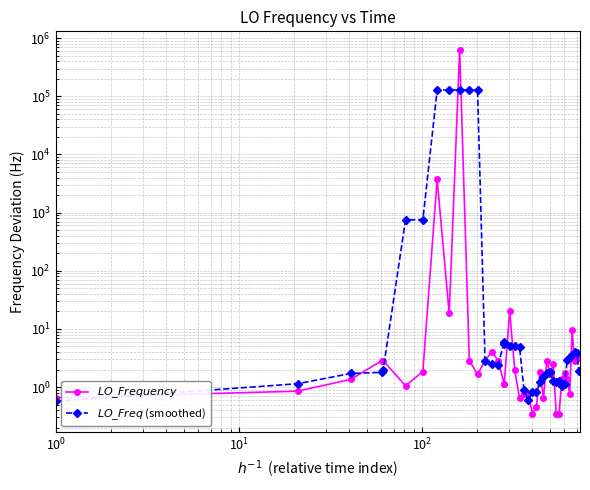

True or false: $LO\_Frequency$ and $LO\_Freq$ (smoothed) intersect in this chart.

True